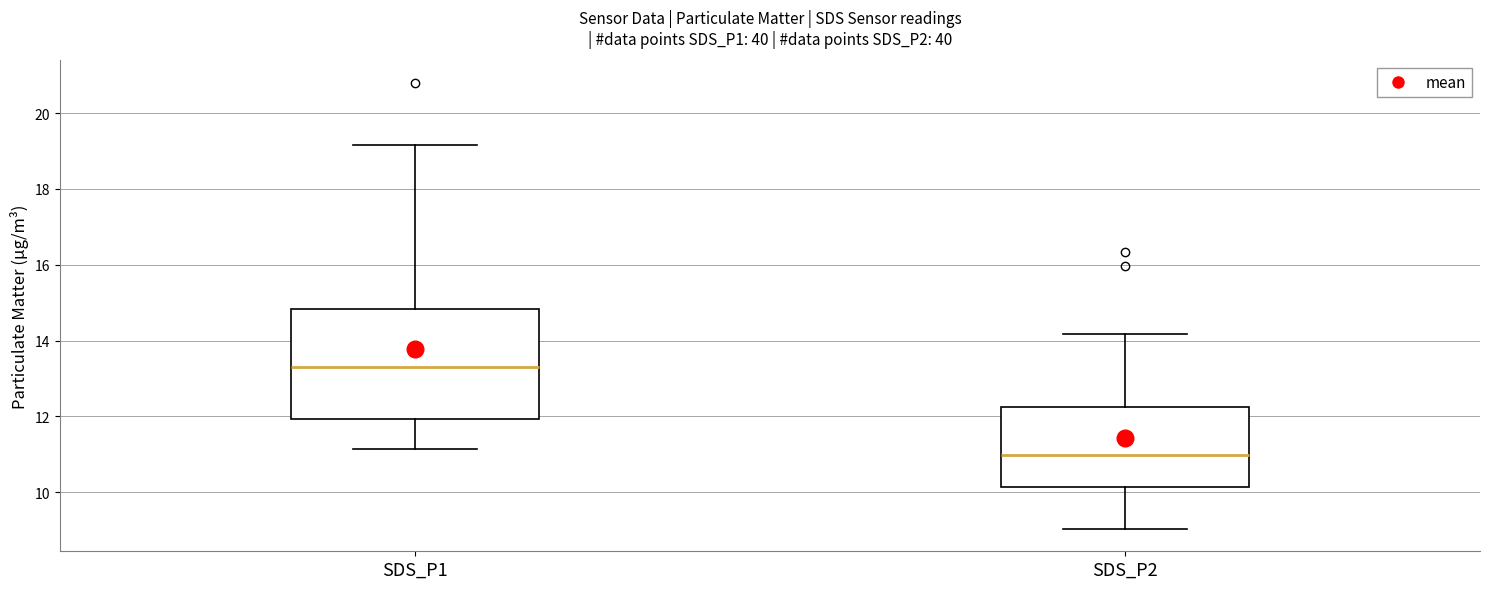

Comparing the boxes themselves (not the whiskers), which one is the tallest?

SDS_P1